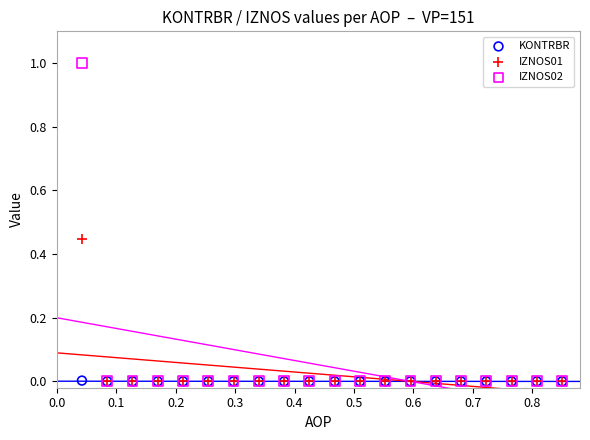

Which series has the largest Y range (max minus min)?

IZNOS02